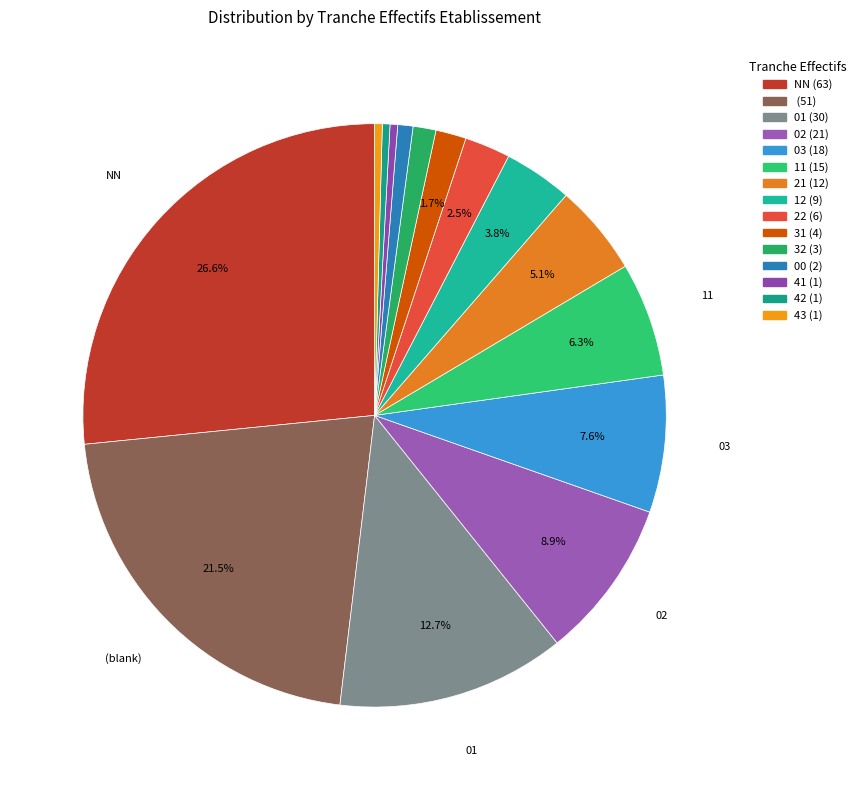

Rank the categories by value from highest to lowest.

NN, , 01, 02, 03, 11, 21, 12, 22, 31, 32, 00, 41, 42, 43